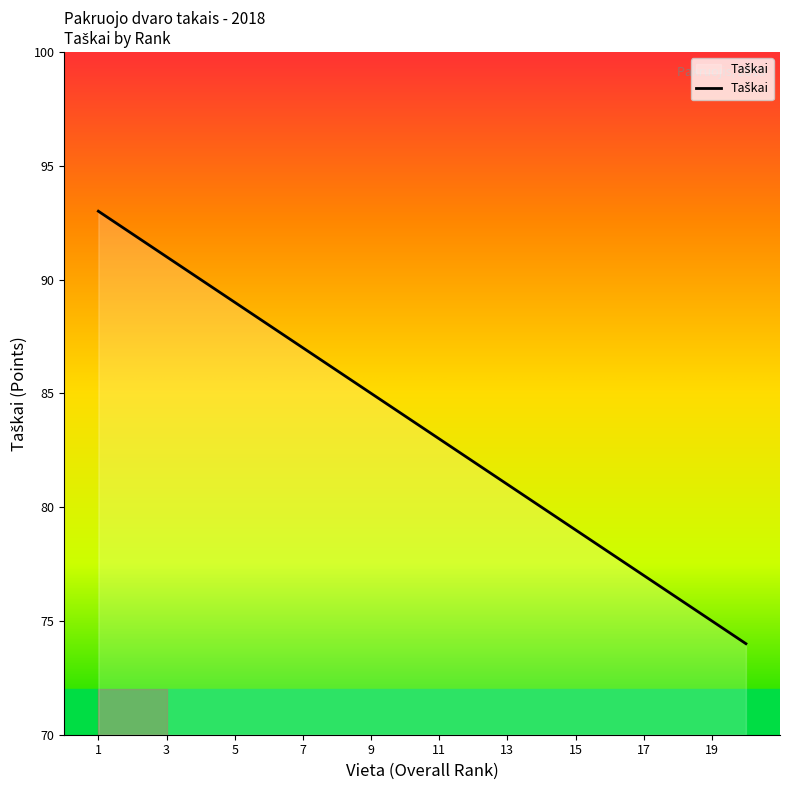

What is the minimum value shown in the chart?

74